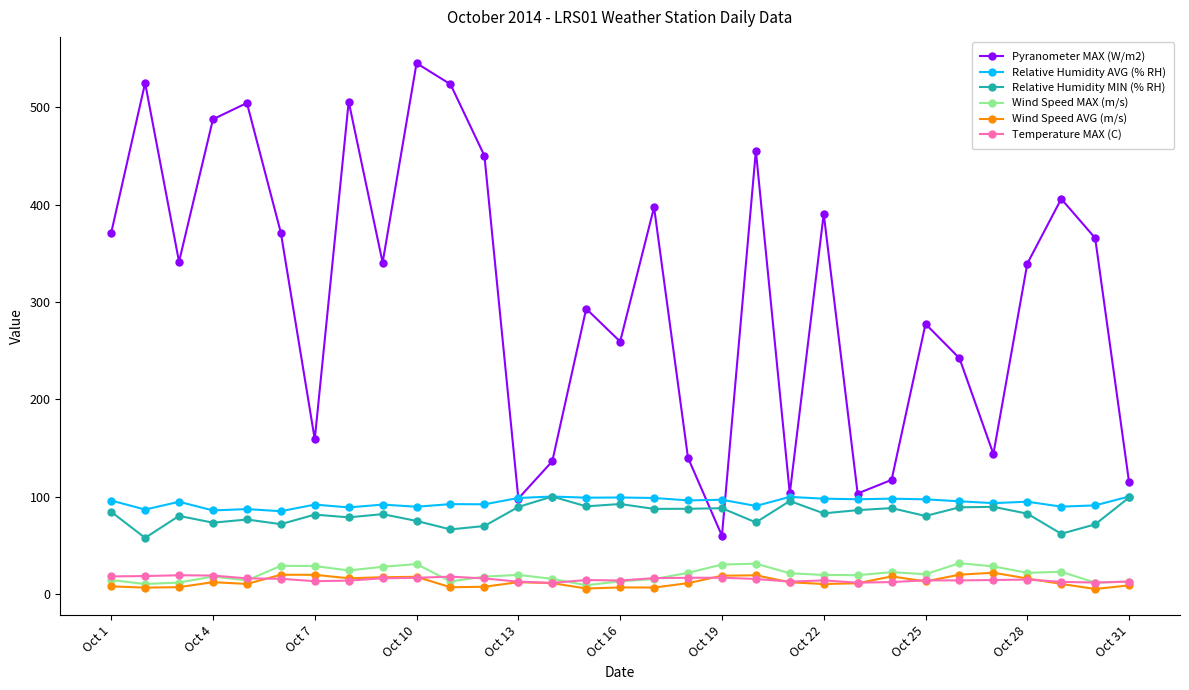

Which series has the widest spread of values?

Pyranometer MAX (W/m2)